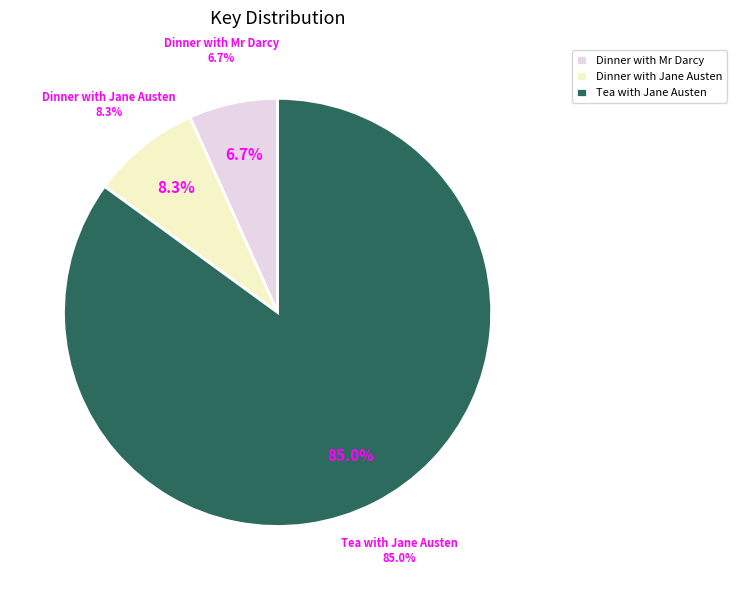

Is it true that Dinner with Jane Austen is 8% of the pie?

True